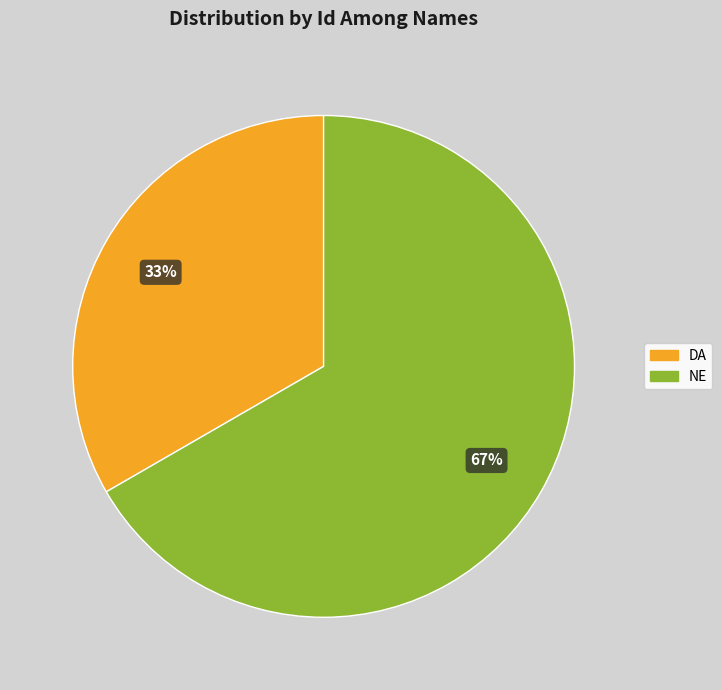

To the nearest percent, what percentage of the pie is DA?

33%